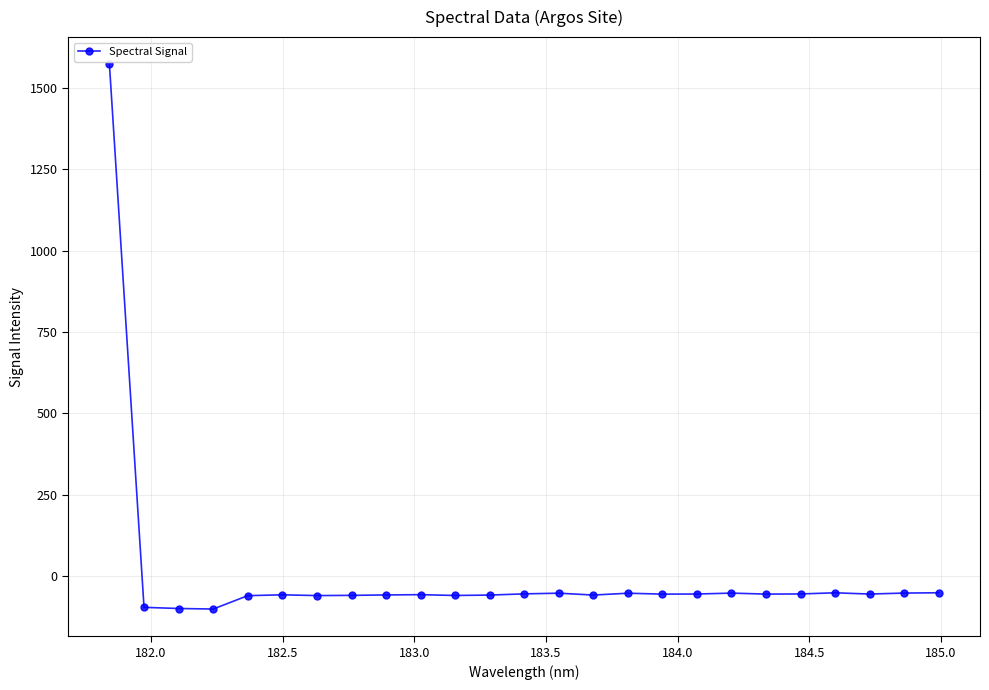

True or false: the data has more than 1 interior local peaks.

True